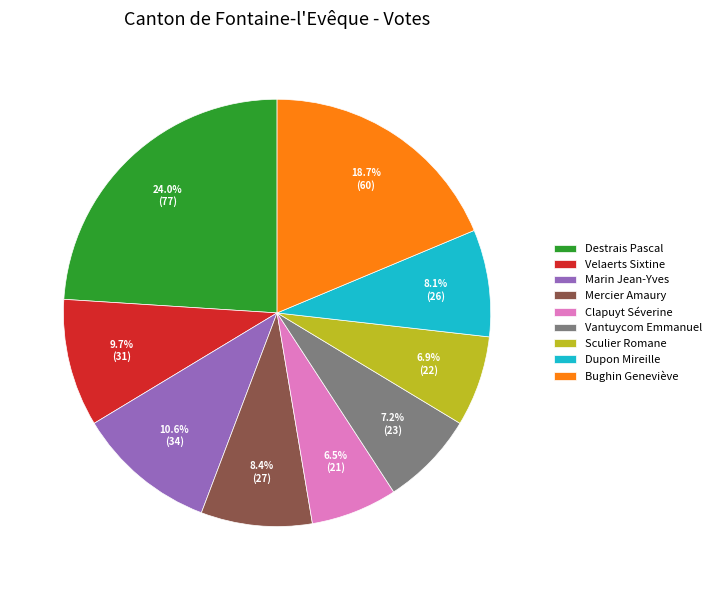

How many segments does this pie chart have?

9